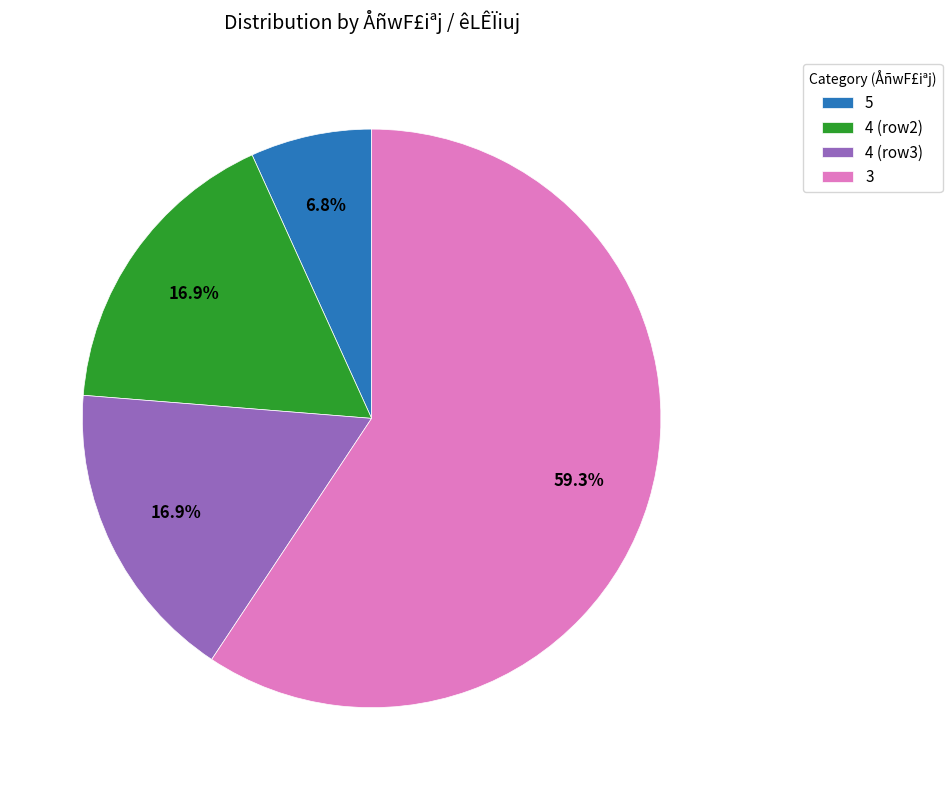

Do 3 and 4 (row3) together represent more than half of the pie?

Yes